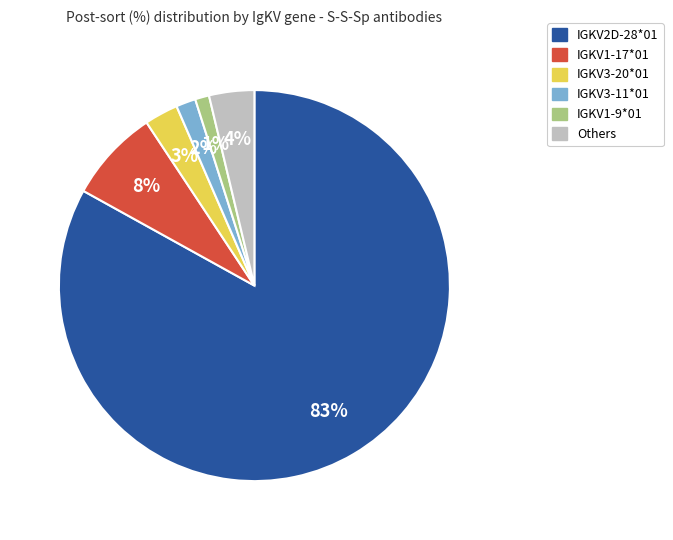

What percentage is the Others slice, to the nearest percent?

4%